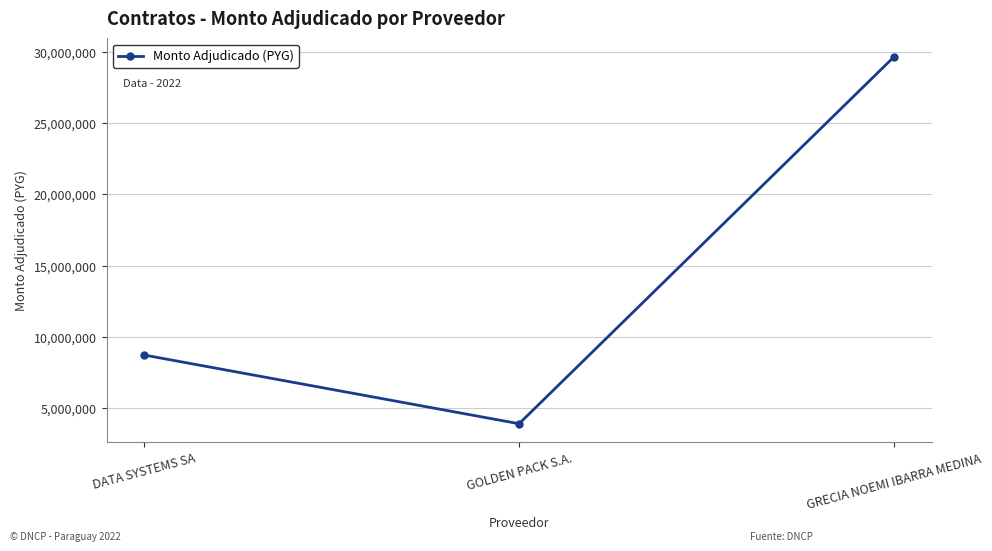

What is the difference between the maximum and minimum values?

25752500